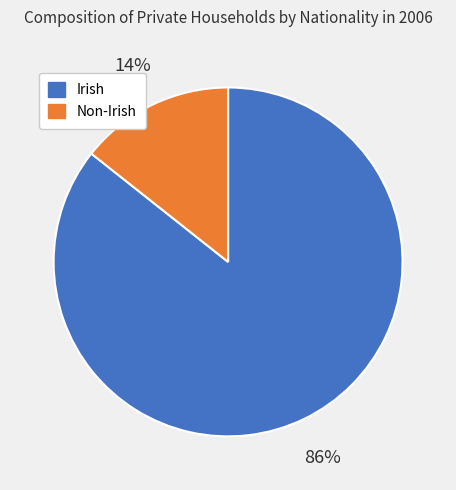

Does any single category account for the majority?

Yes